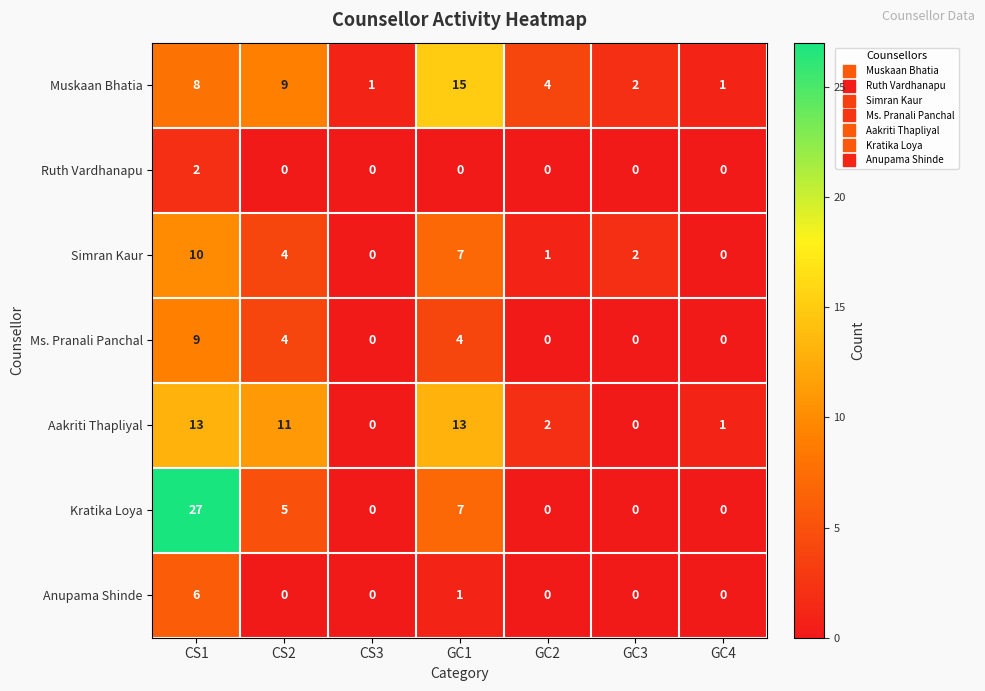

At which category is the sum across all series the highest?

CS1